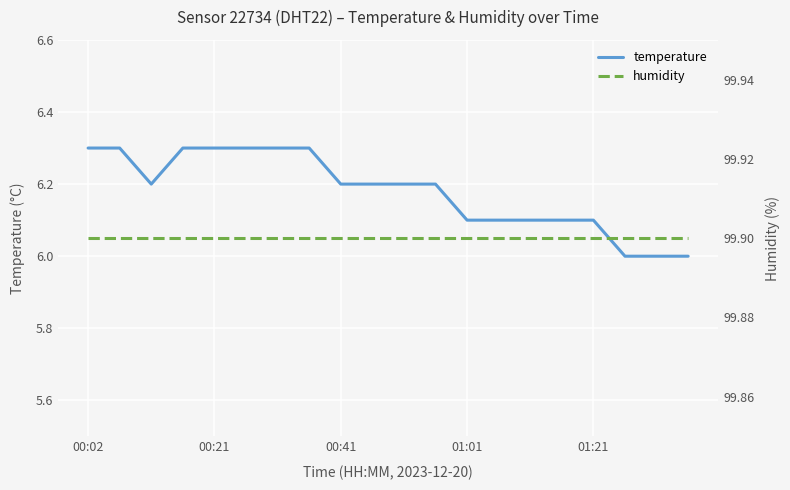

True or false: humidity has a value of 99.9 at 7.

True